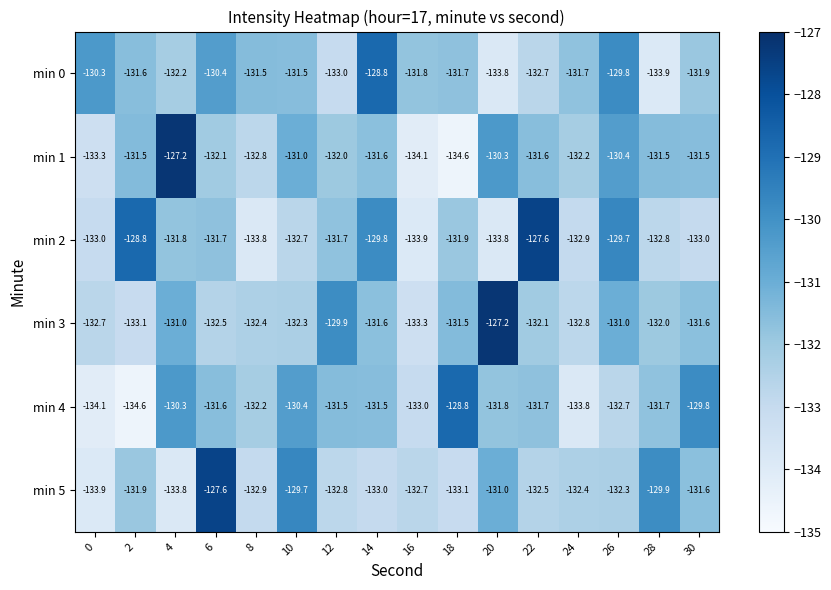

What is the total value across all series at 16?

-798.8